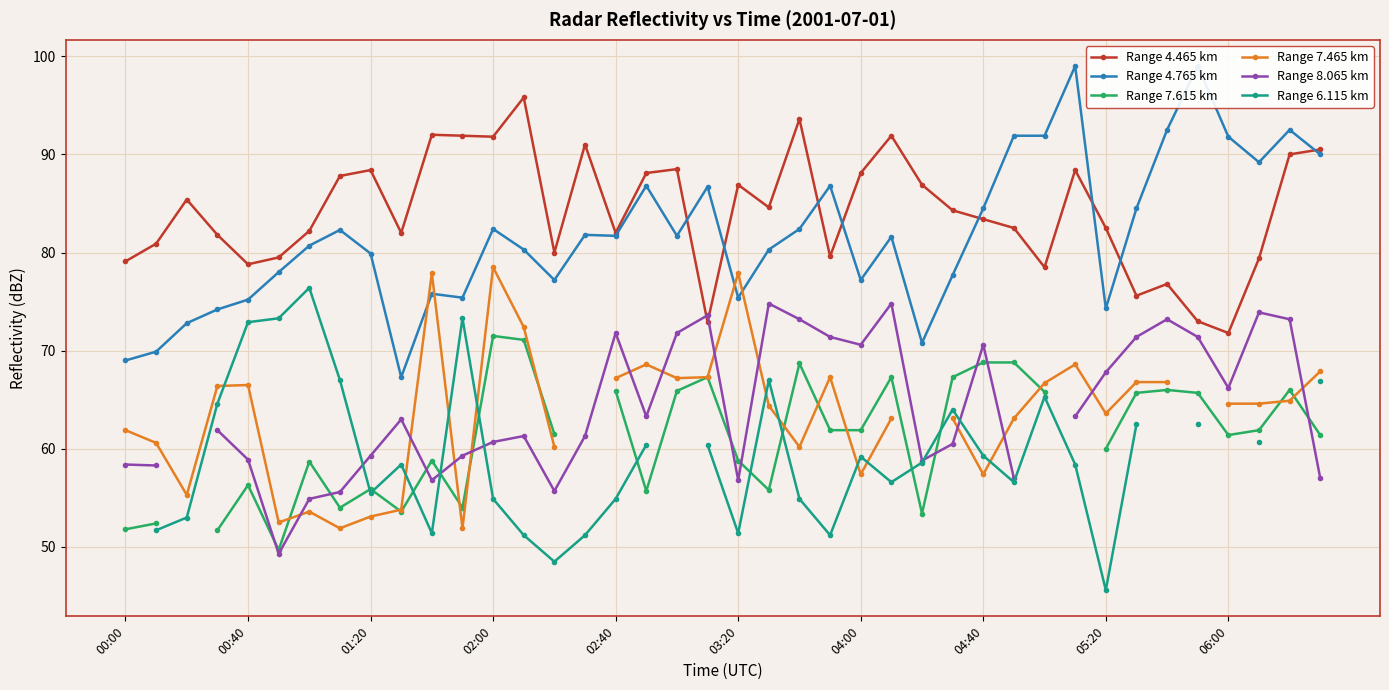

True or false: Range 4.465 km has more than 2 interior local peaks.

True